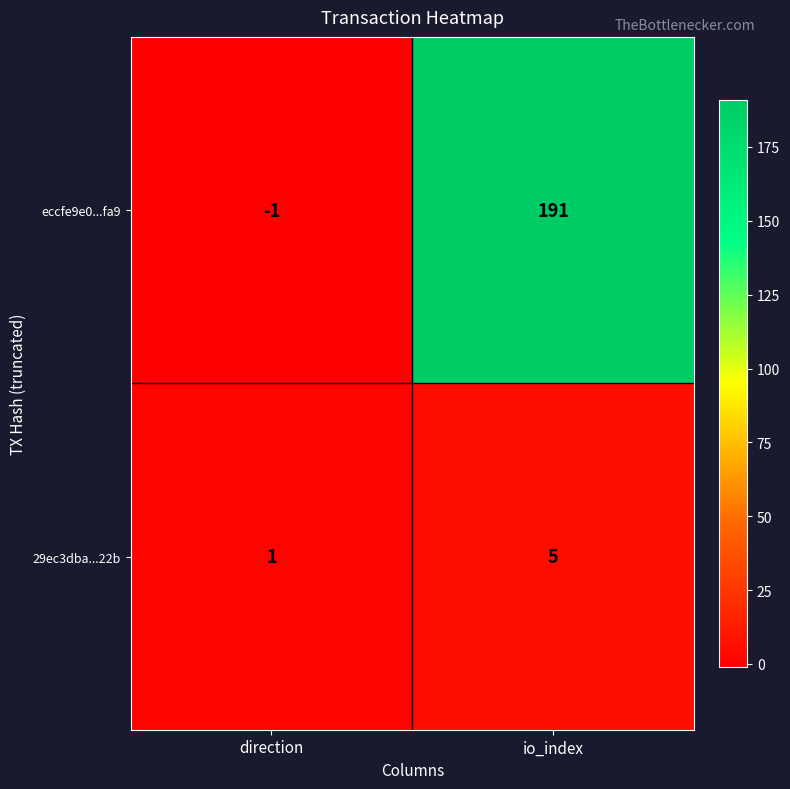

What is the sum of the eccfe9e0...fa9 values at direction and io_index?

190